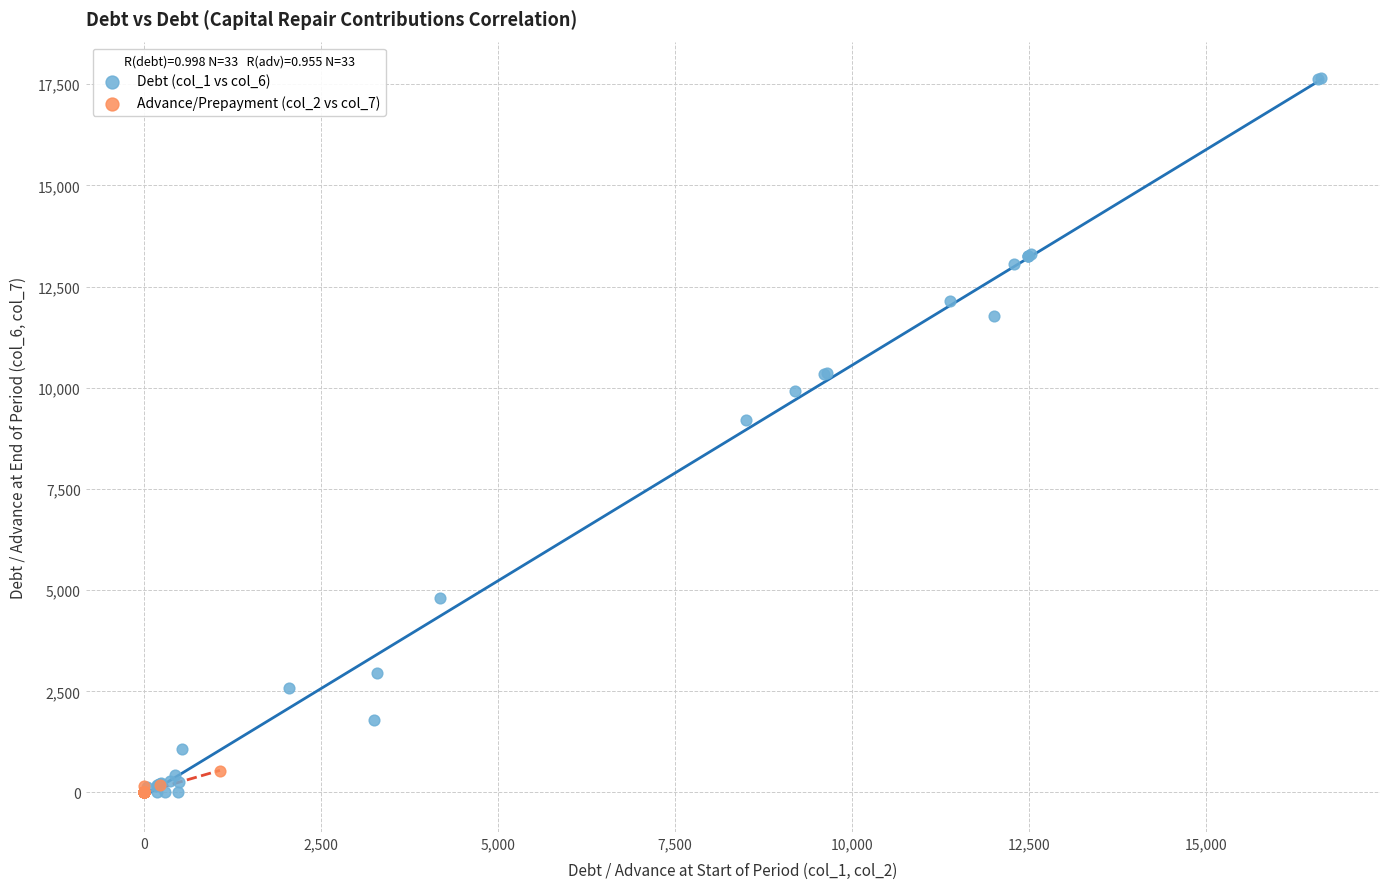

Which series has the largest Y range (max minus min)?

Debt (col_1 vs col_6)